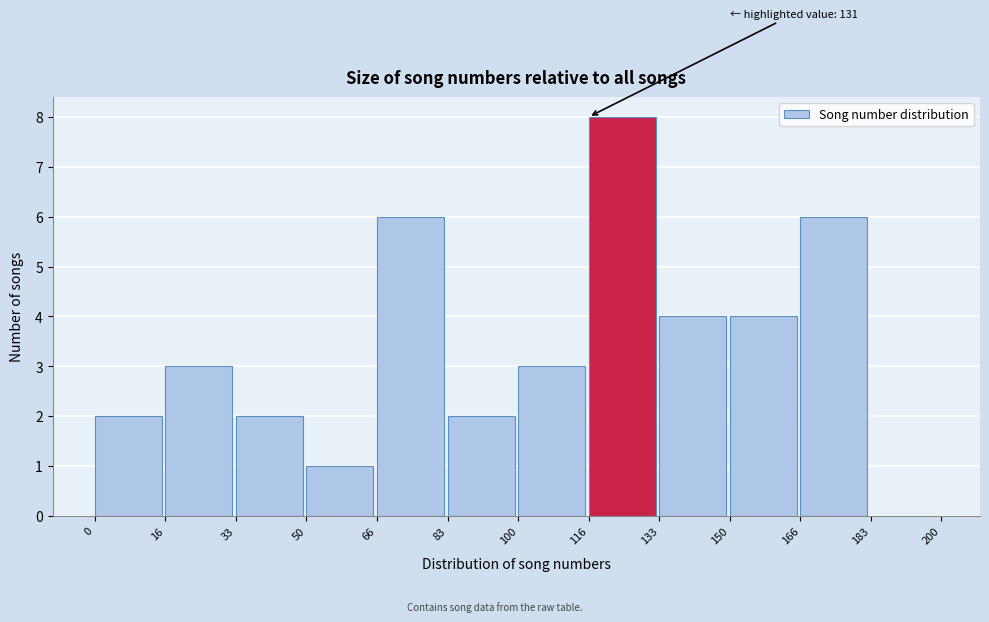

Over which range of the x-axis is the bar tallest?

116 to 133